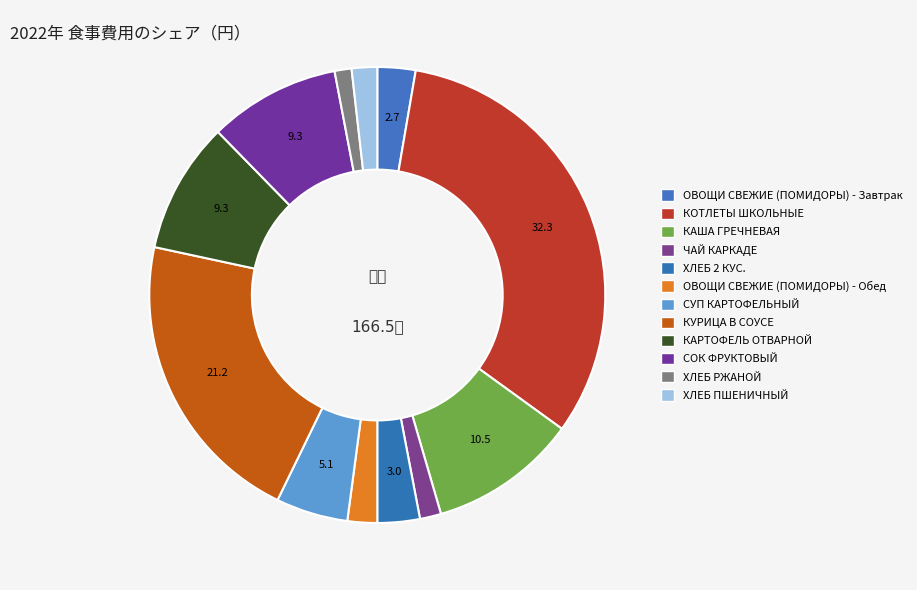

To the nearest percent, what is the combined percentage of ОВОЩИ СВЕЖИЕ (ПОМИДОРЫ) - Обед and КАРТОФЕЛЬ ОТВАРНОЙ?

11%